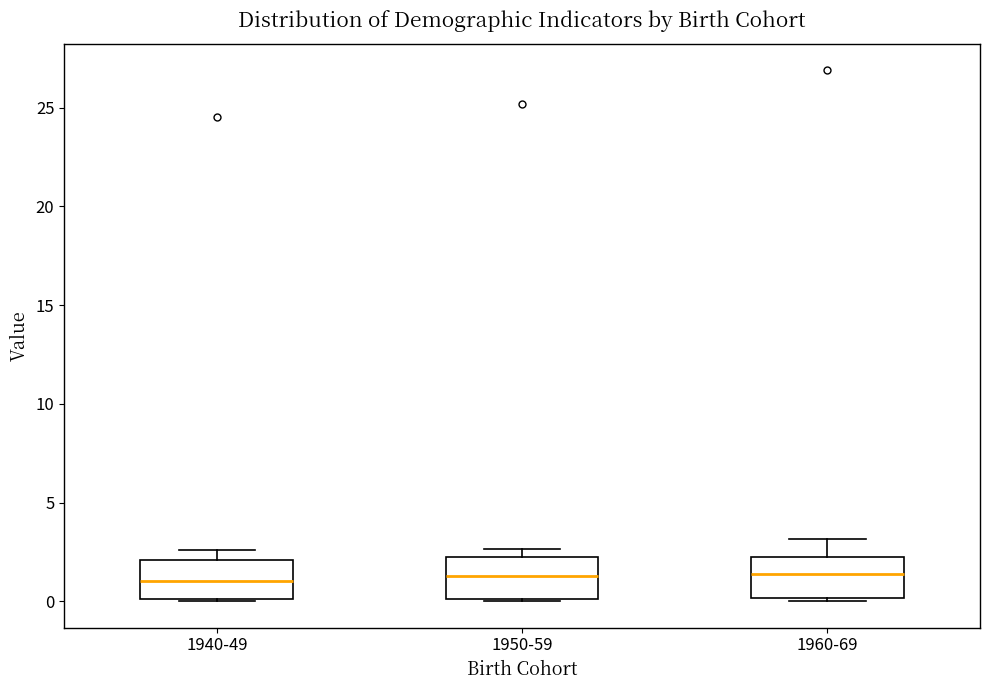

Reading left to right, transcribe this box plot: for each box, give where its median line is, the range the box spans, and where its two whiskers end, as read against the y-axis. The values are not printed on the chart, so give them approximately, as read against the axis.

1940-49: median 1.0, box 0.0 to 2.0, whiskers 0.0 to 2.5
1950-59: median 1.5, box 0.0 to 2.5, whiskers 0.0 to 2.5 (just above the box's upper edge)
1960-69: median 1.5, box 0.0 to 2.5, whiskers 0.0 (just below the box's lower edge) to 3.0